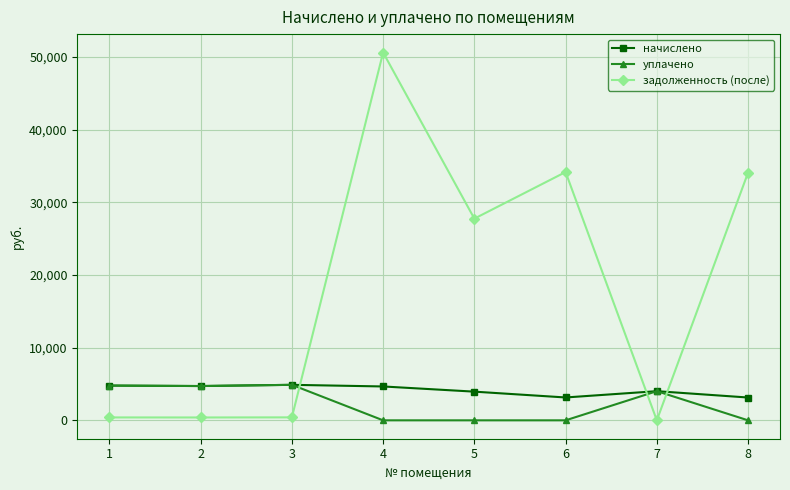

Which series has the largest range (max minus min)?

задолженность (после)